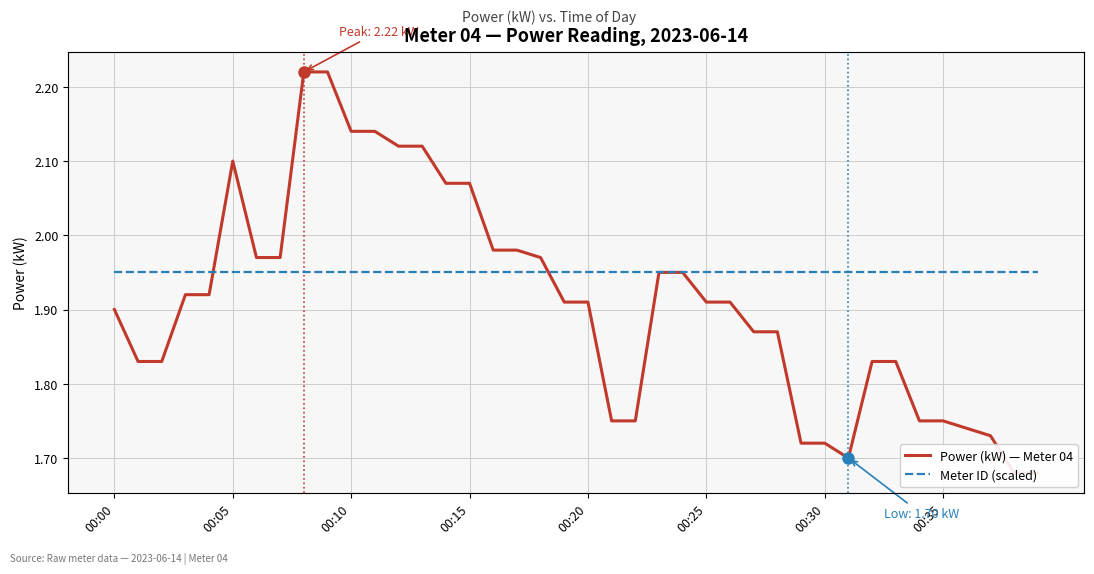

What is the approximate value of Power (kW) — Meter 04 at 18?

2.0